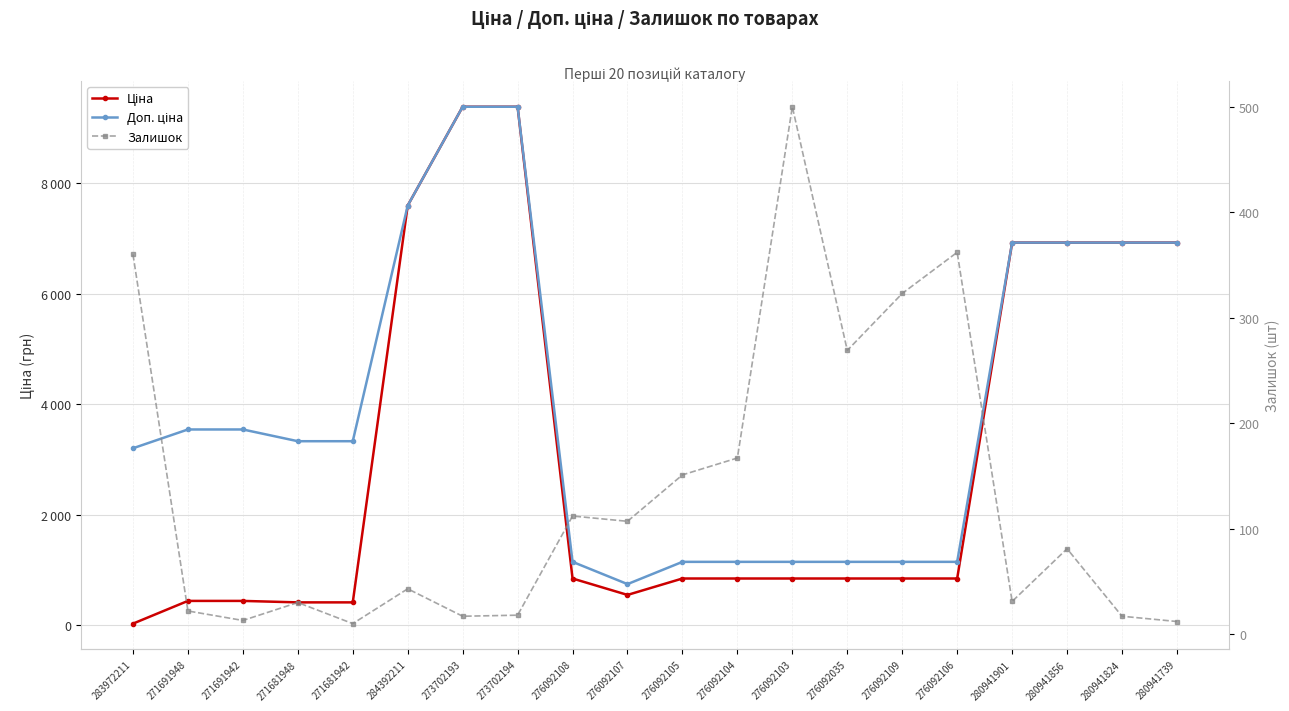

List the series in order of their overall mean, lowest first.

Залишок, Ціна, Доп. ціна